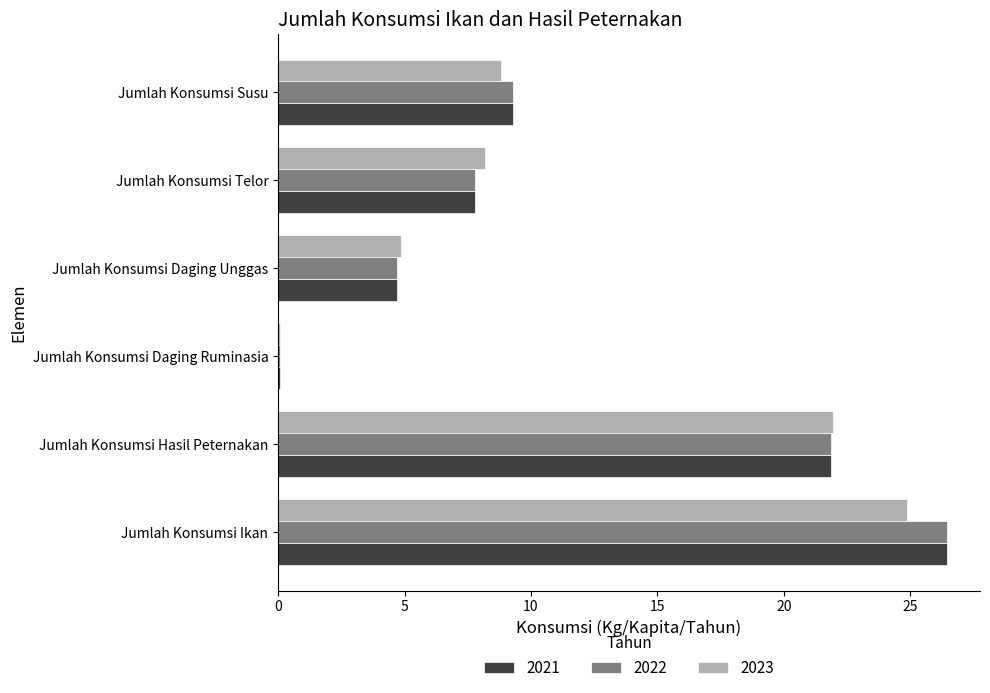

What is the spread (max minus min) of values at Jumlah Konsumsi Daging Unggas?

0.2